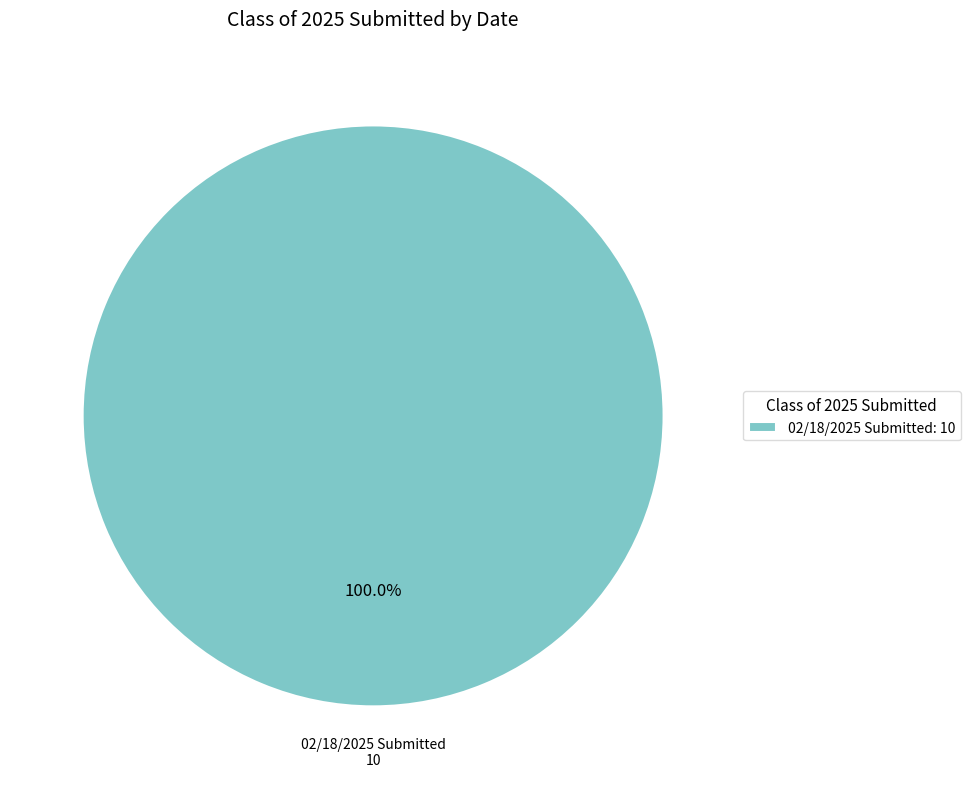

What is the majority slice?

02/18/2025 Submitted: 10